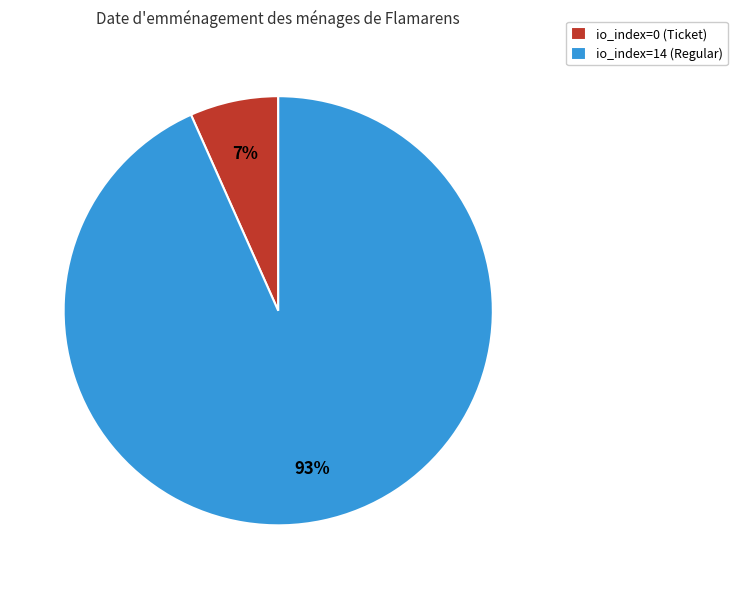

What is the largest slice in the pie chart?

io_index=14 (Regular)